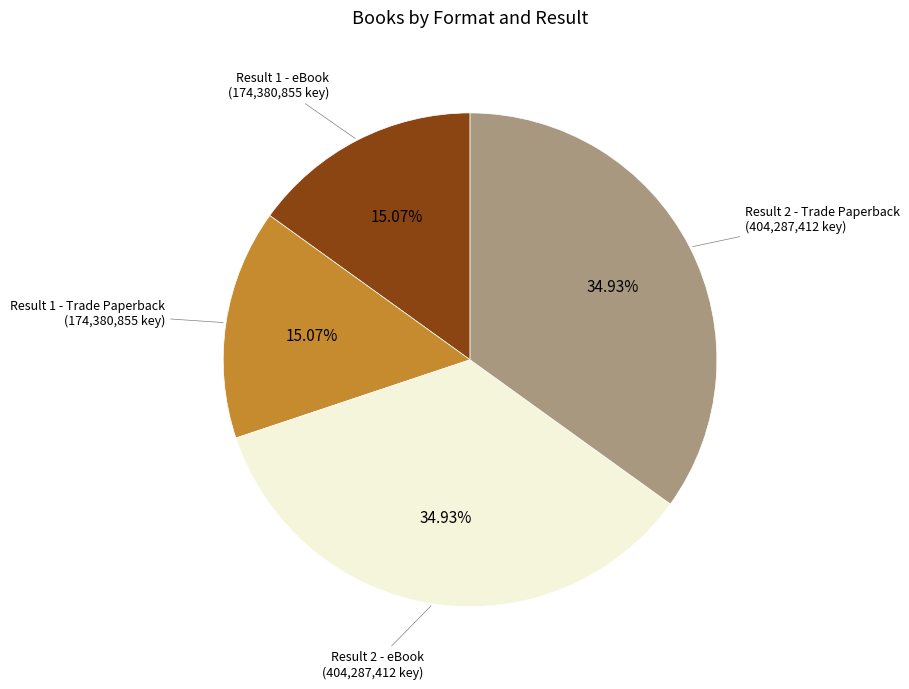

Does any single category account for the majority?

No